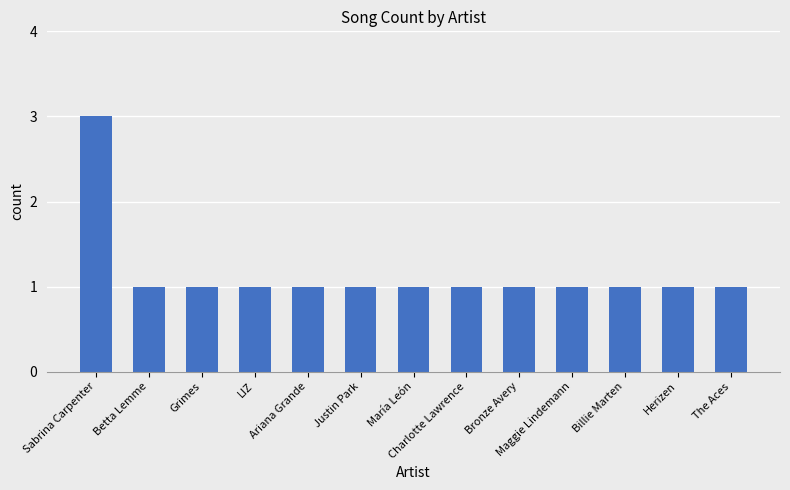

What is the smallest value displayed?

1